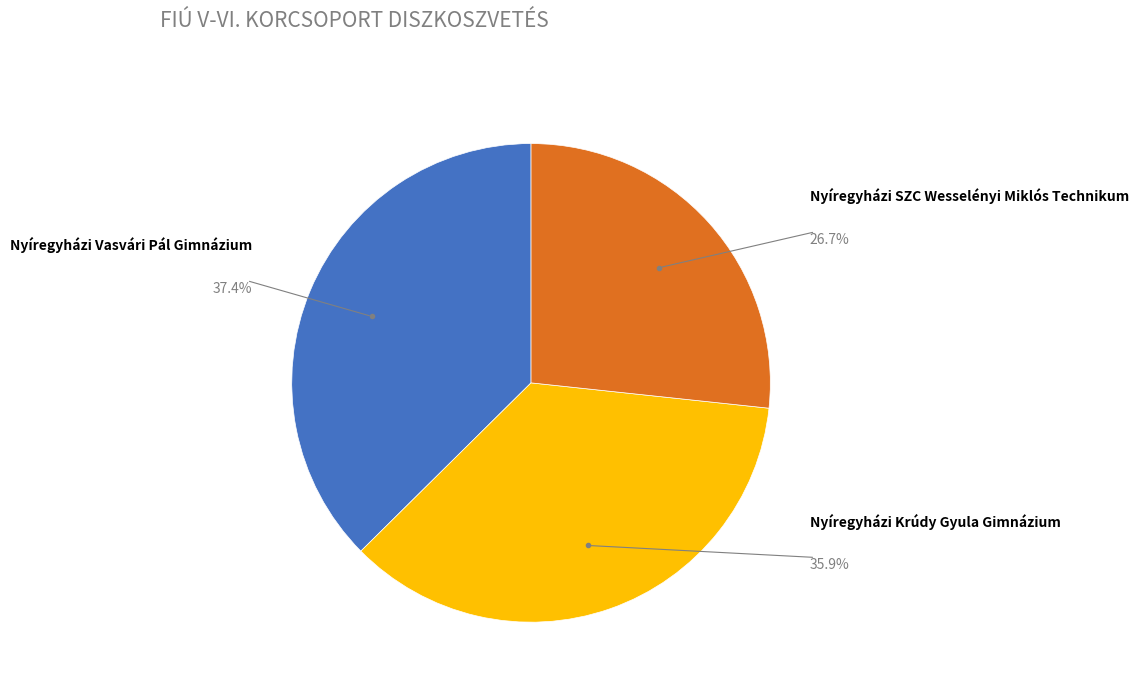

What is the largest slice in the pie chart?

Nyíregyházi Vasvári Pál Gimnázium